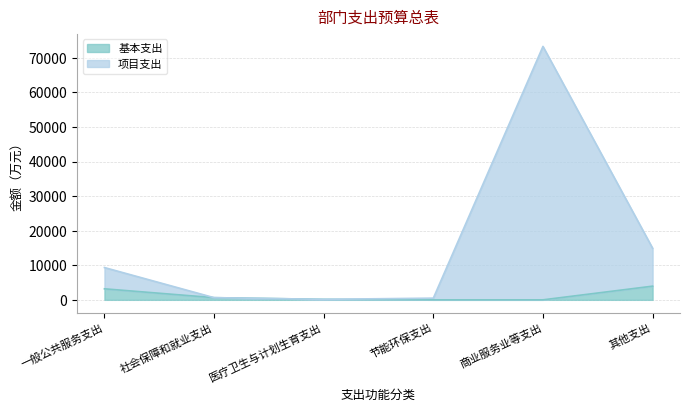

The 项目支出 series shows 6739.1 at 其他支出. True or false?

False